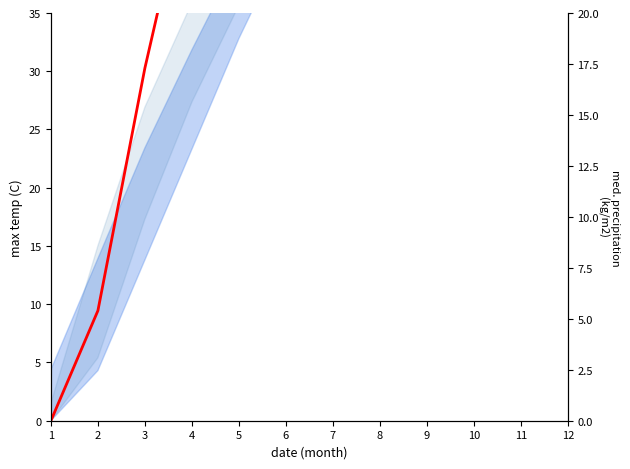

At which label is the value closest to 49?

7